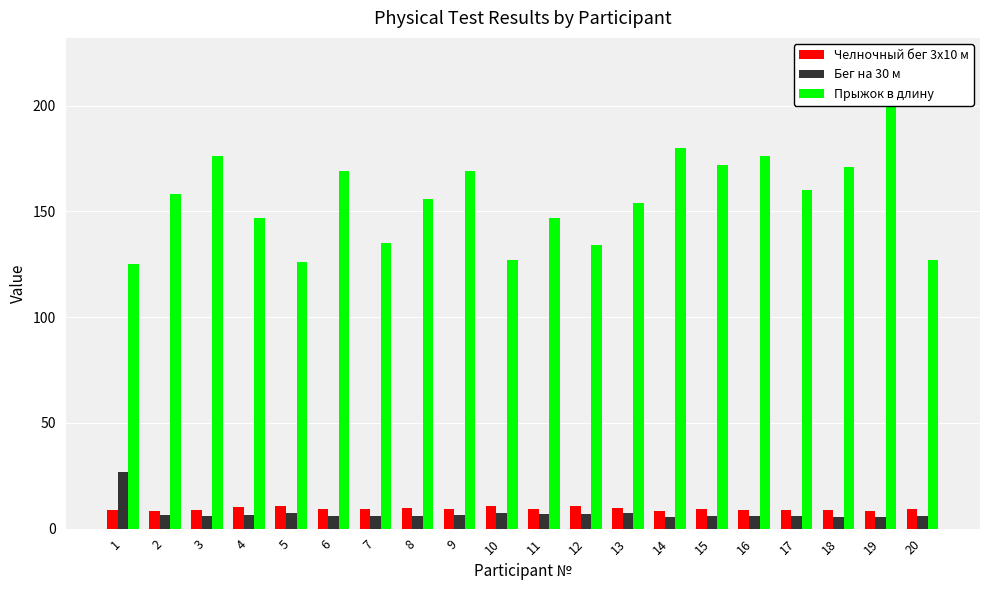

Is it true that Прыжок в длину equals 176.0 at 3?

True